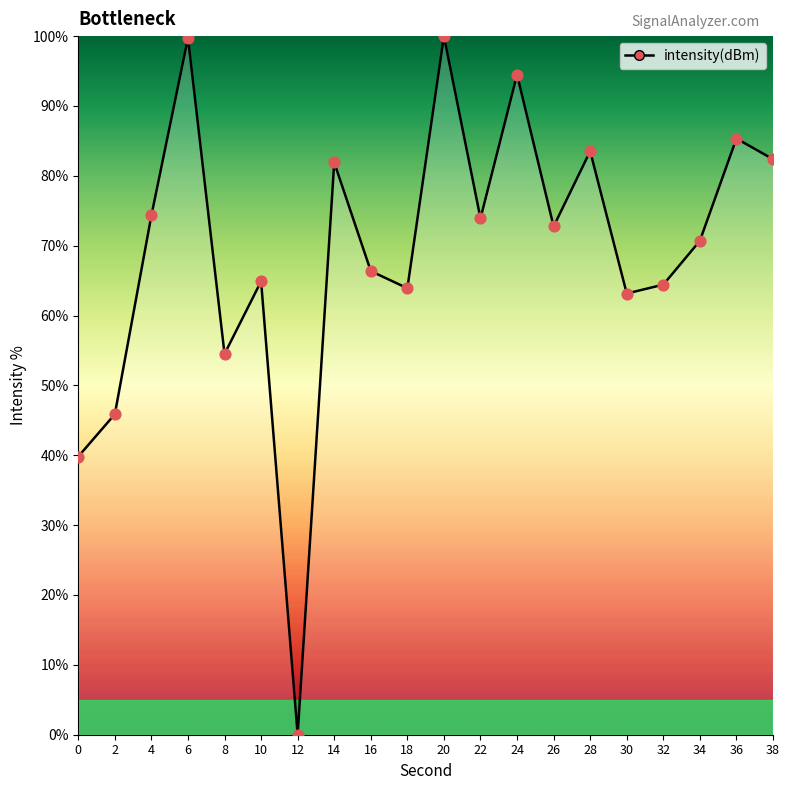

What is the ratio of the value at 34 to the value at 6?

0.7